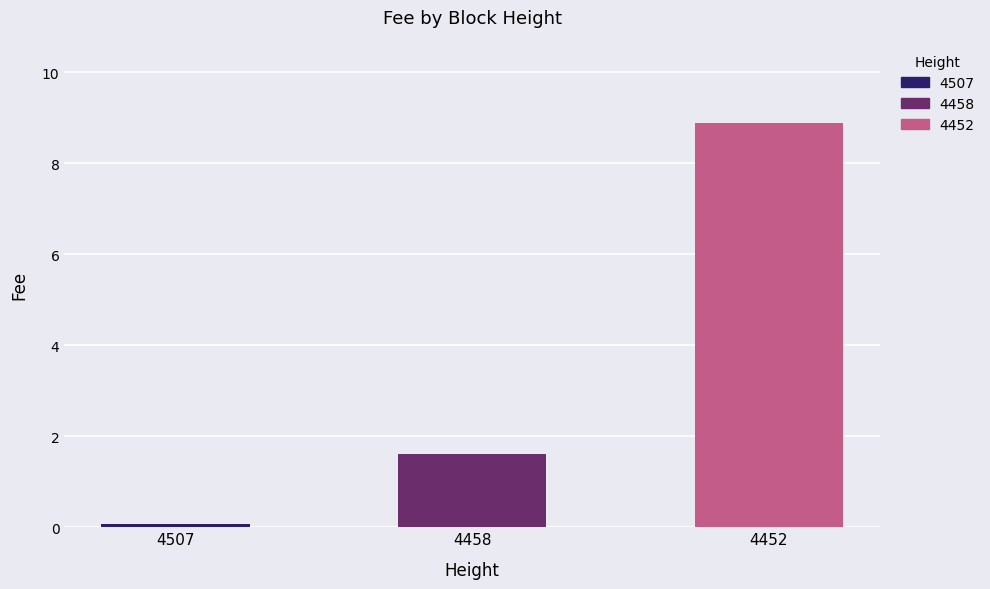

What is the minimum value shown in the chart?

0.1